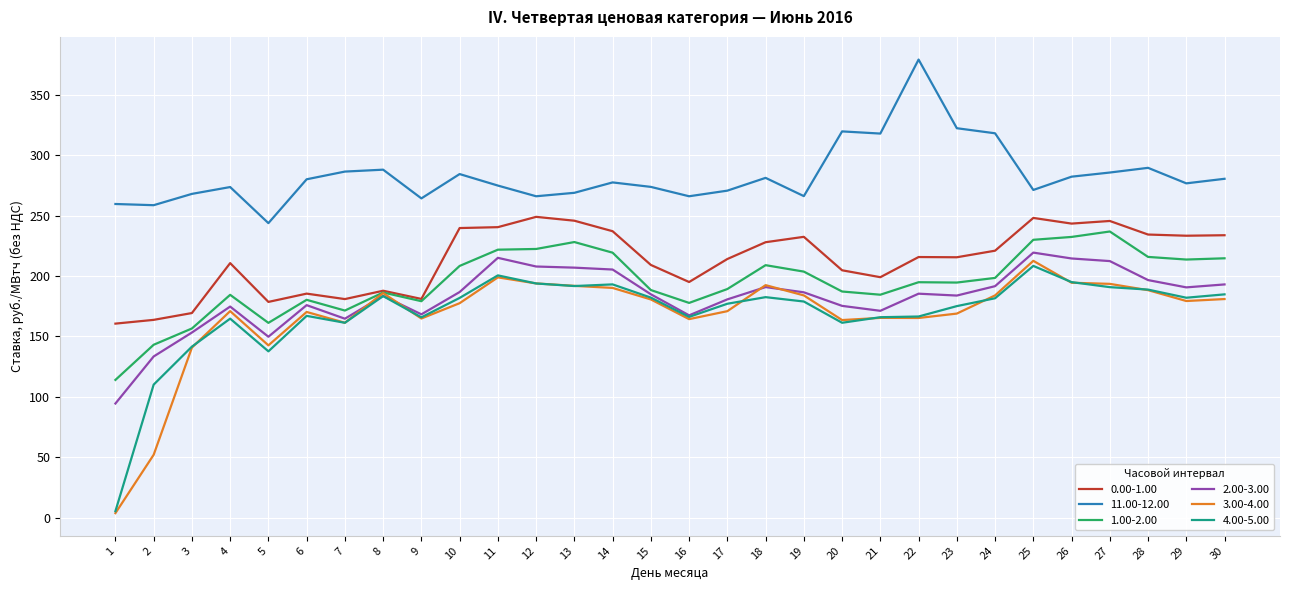

Read the 2.00-3.00 value at 23.

183.8